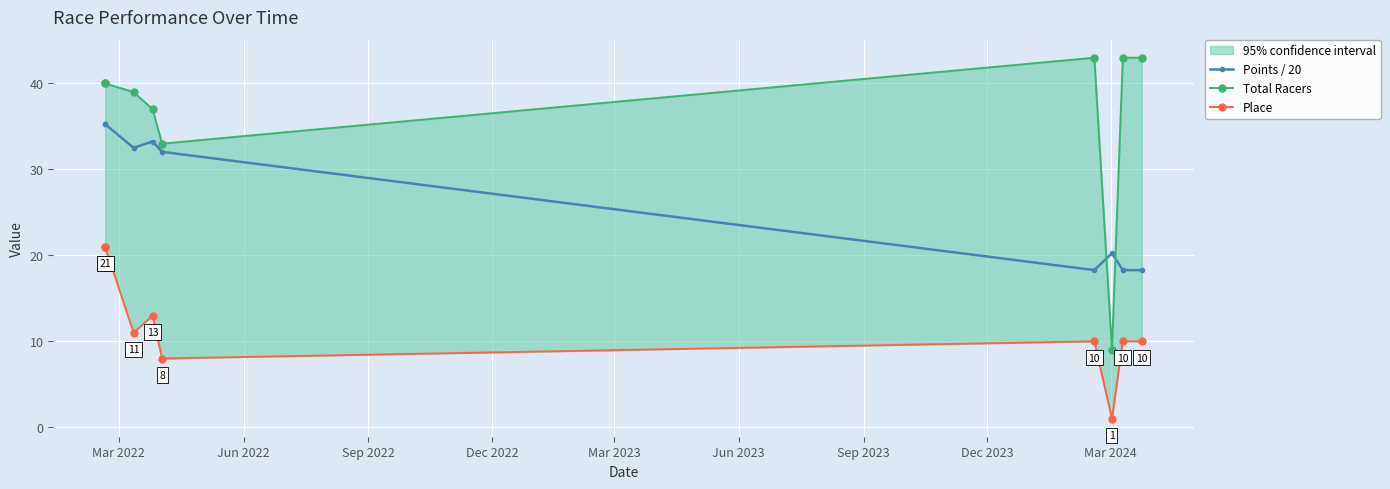

Which series changed the most between Sep 2022 and Mar 2024?

Points / 20